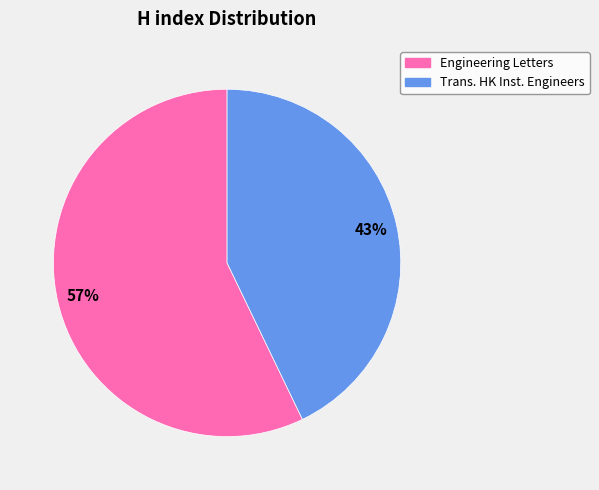

To the nearest percent, what is the average slice percentage?

50%